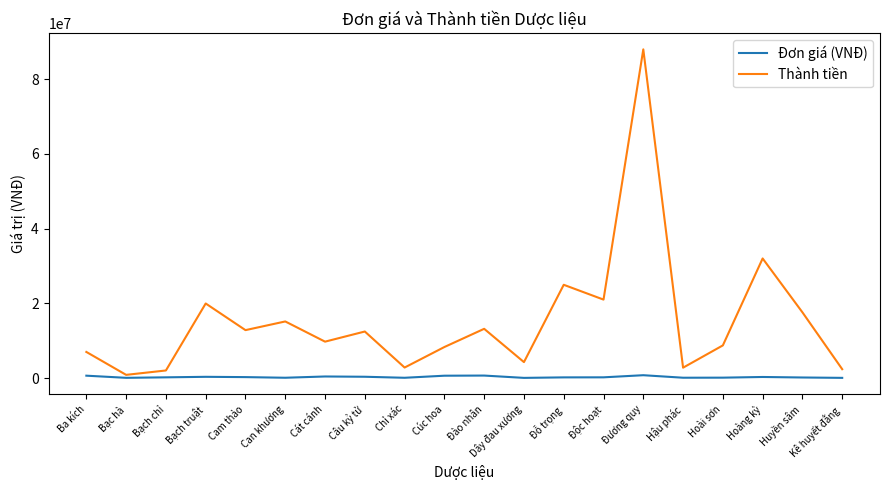

Is it true that Thành tiền equals 12880000 at Cam thảo?

True